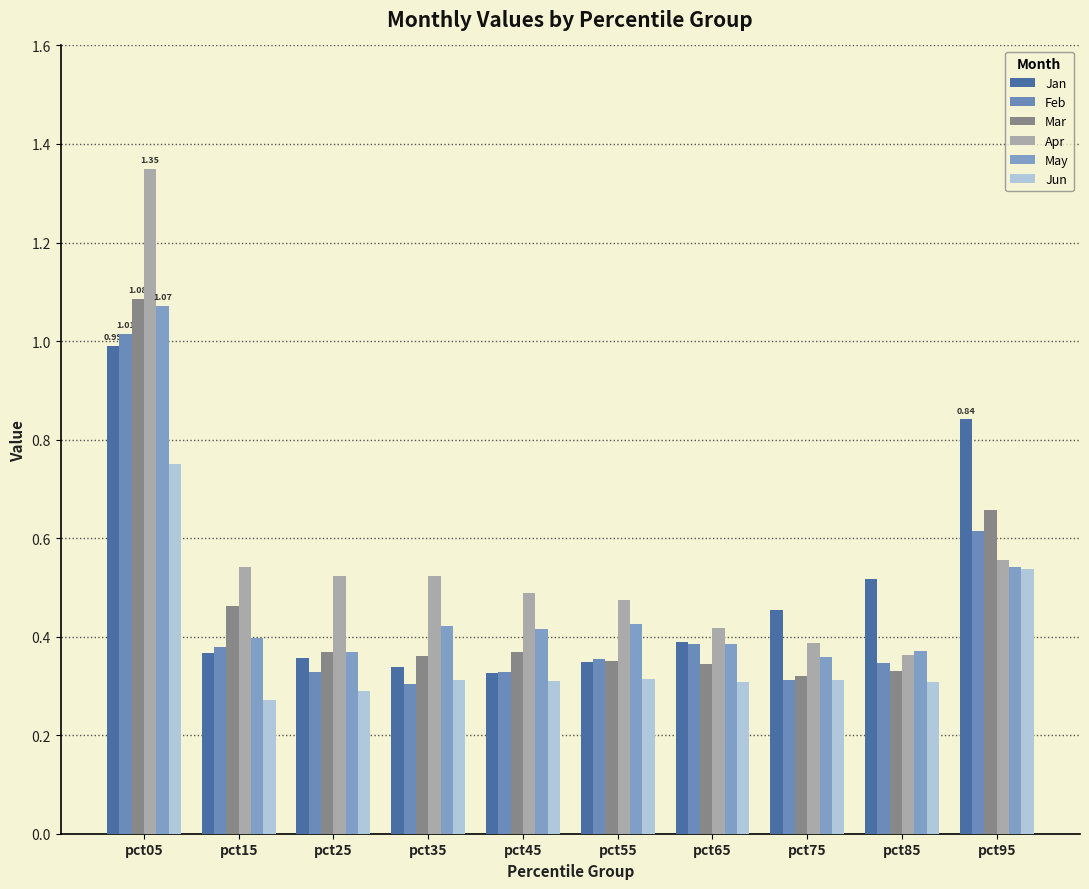

Which category has the highest value across all series?

pct05